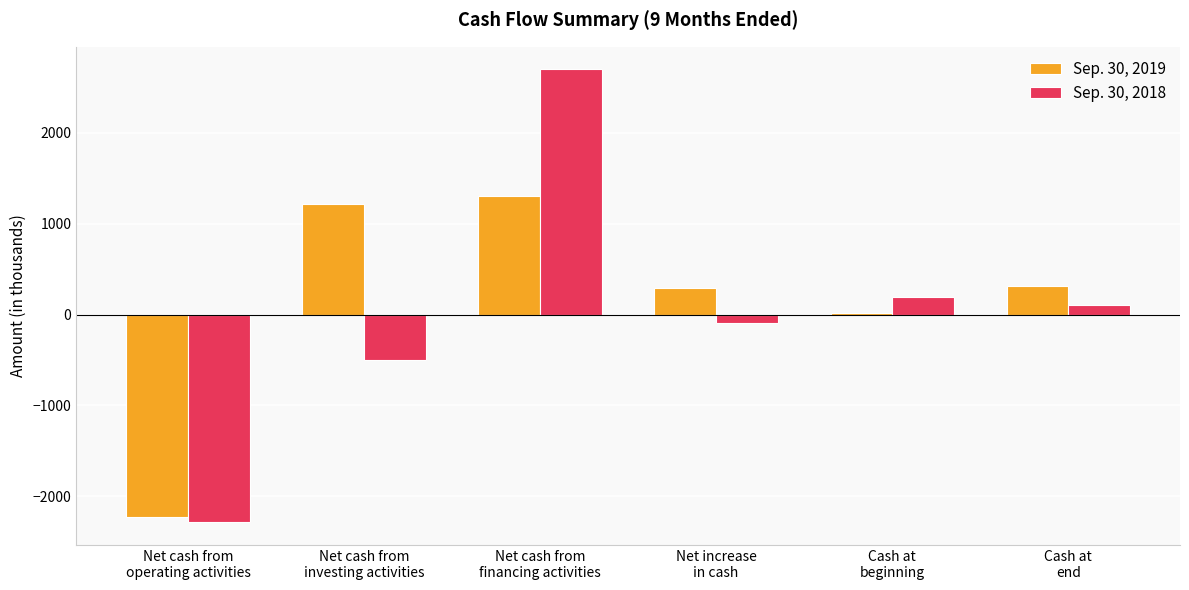

The Sep. 30, 2019 series shows 1310 at Net cash from
financing activities. True or false?

True